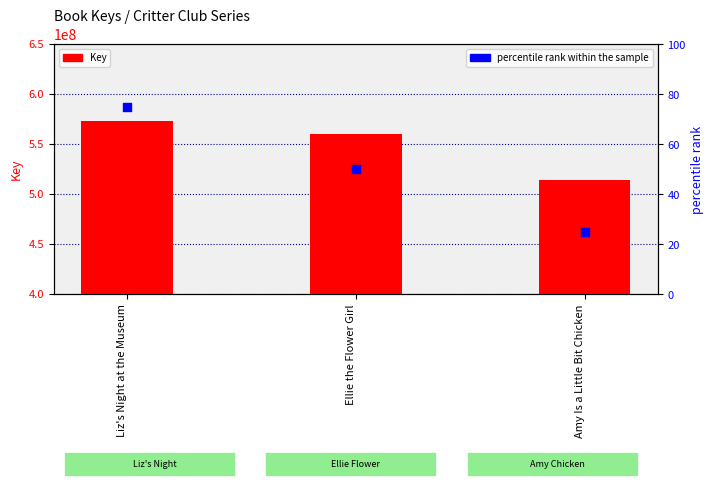

Which series reaches the maximum Y coordinate?

Key